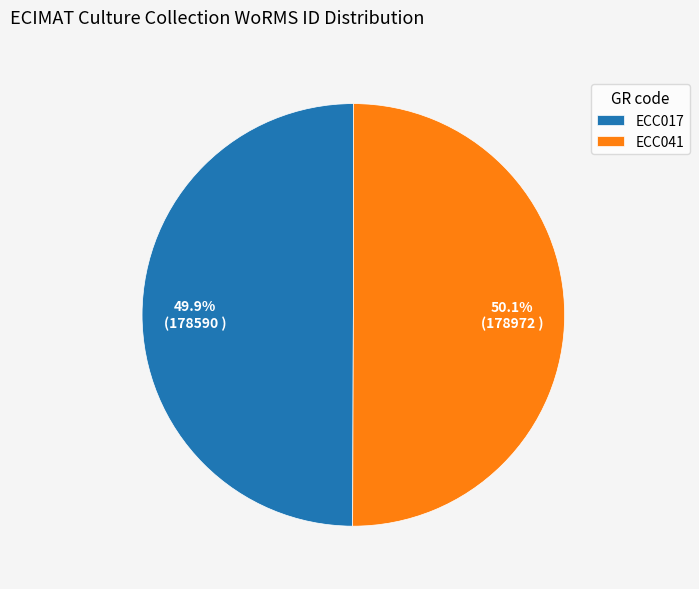

What is the ratio of the value at ECC017 to the value at ECC041?

1.0